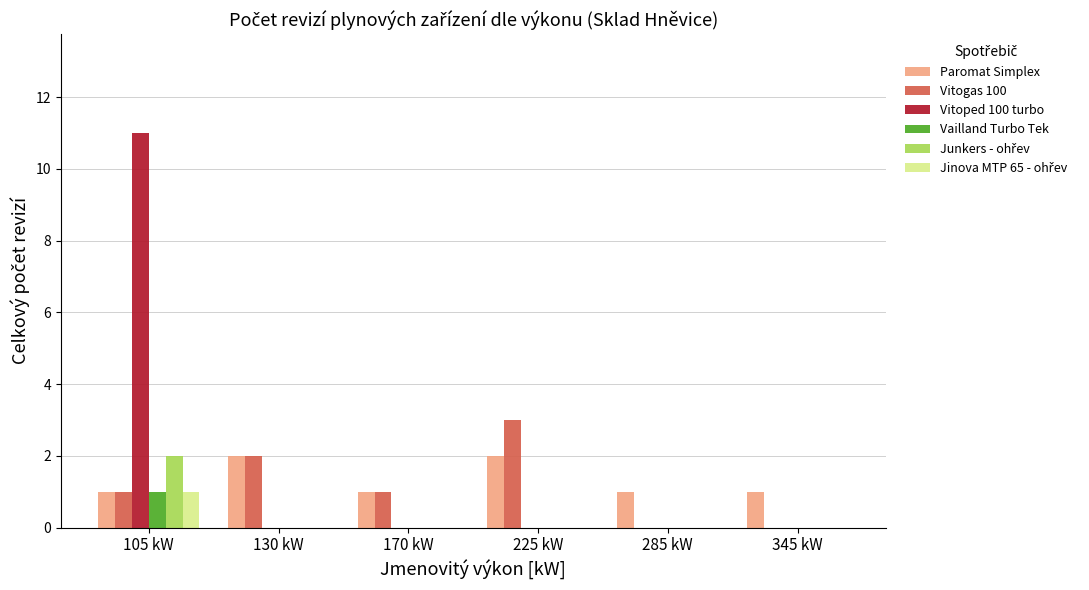

Between 170 kW and 225 kW, which series saw the biggest shift?

Vitogas 100